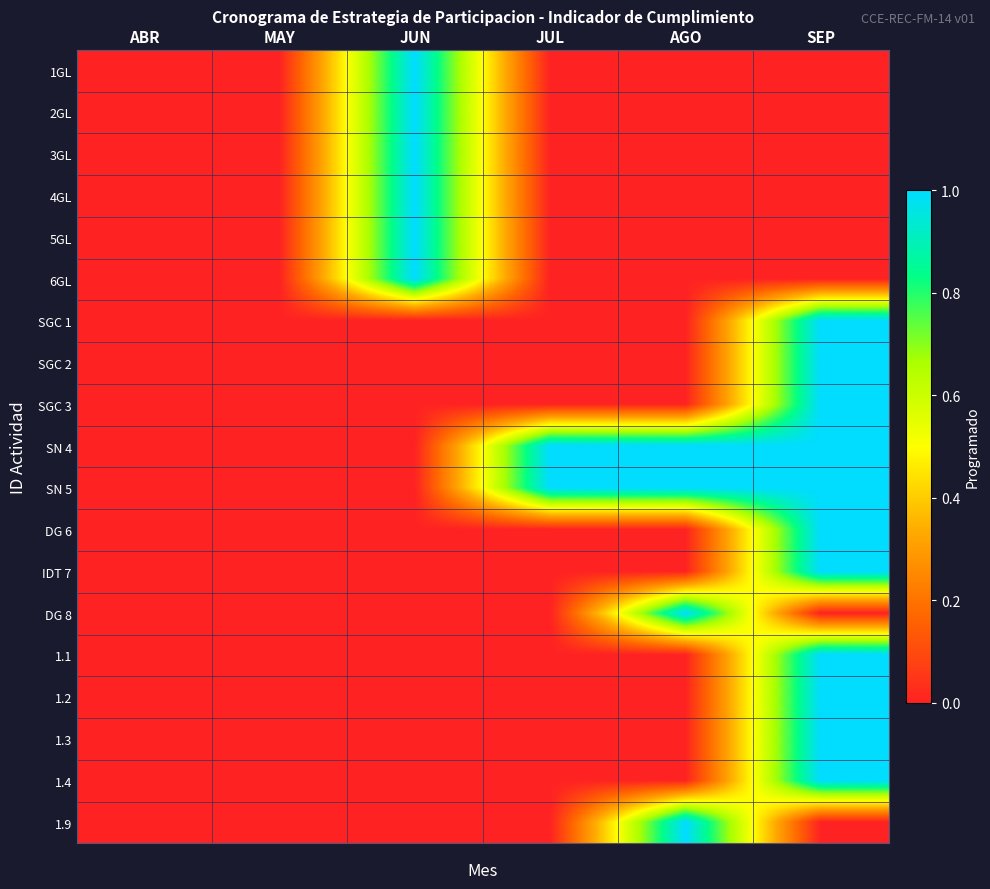

At how many categories does at least one series exceed 0?

4